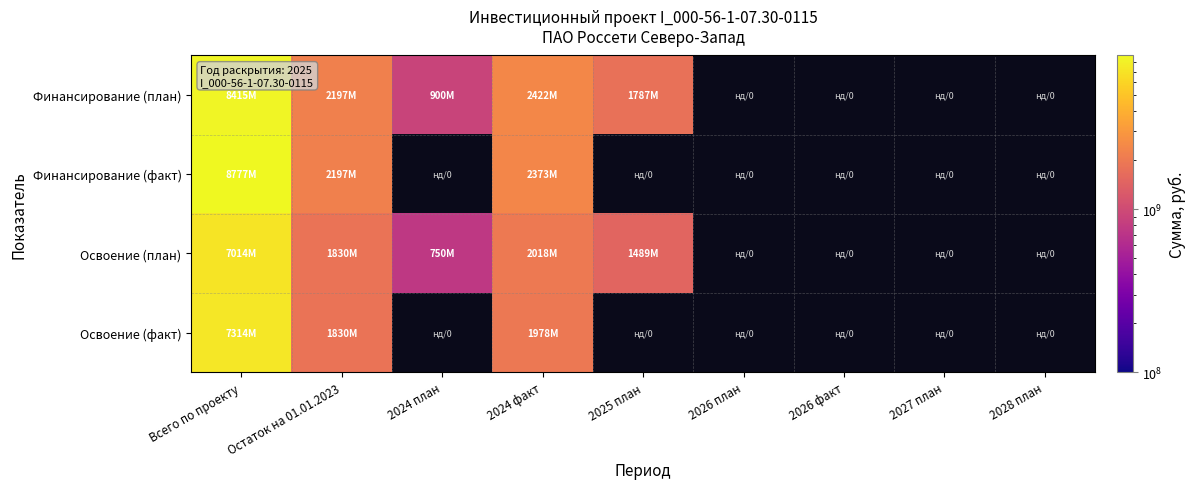

At which label is Финансирование (план) closest to 4657342255?

2024 факт